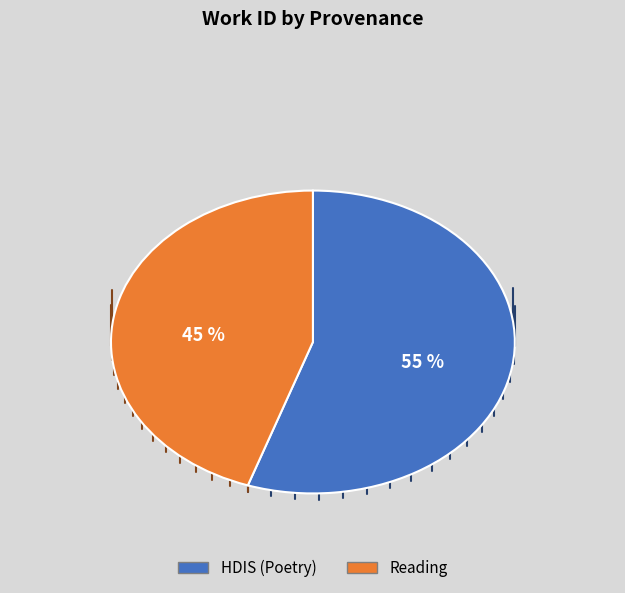

How many slices are in this pie chart?

2